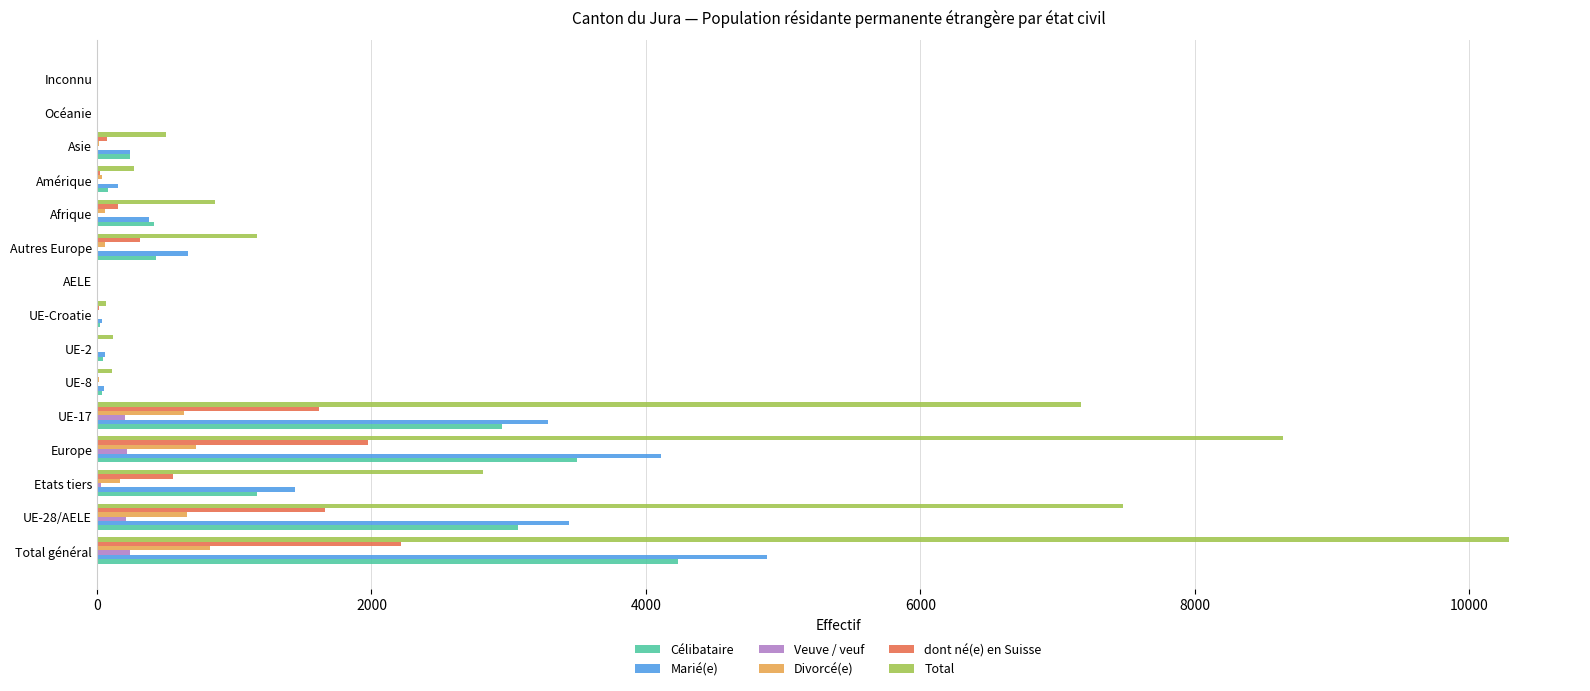

What are all the series names shown in the legend?

Célibataire, Marié(e), Veuve / veuf, Divorcé(e), dont né(e) en Suisse, Total